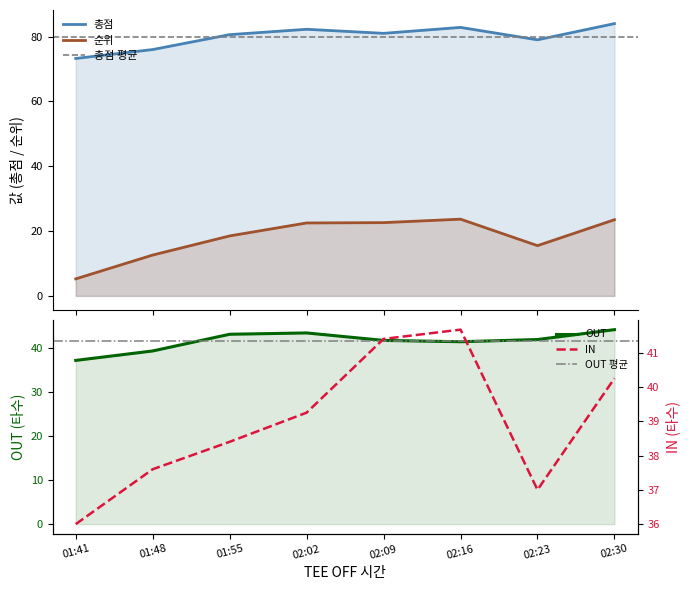

True or false: IN_mean has a value of 12.5 at 01:48.

False